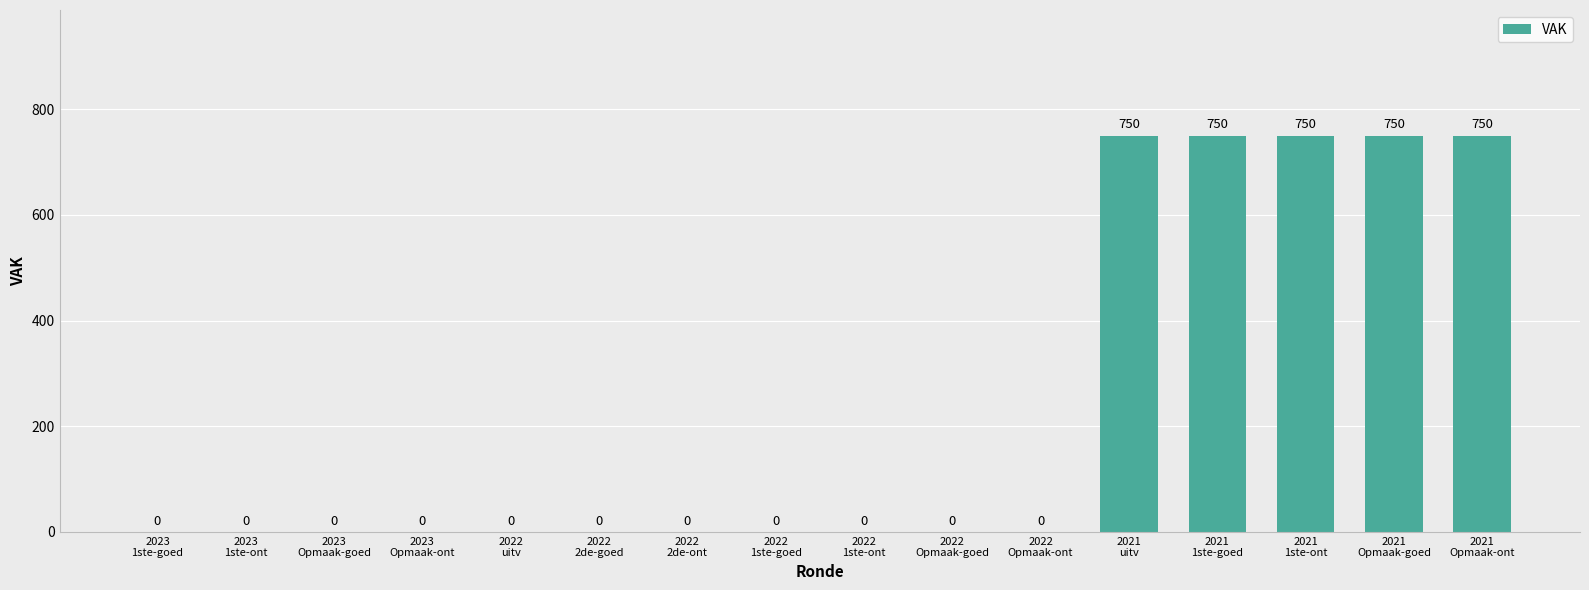

What is the sum of all values?

3750